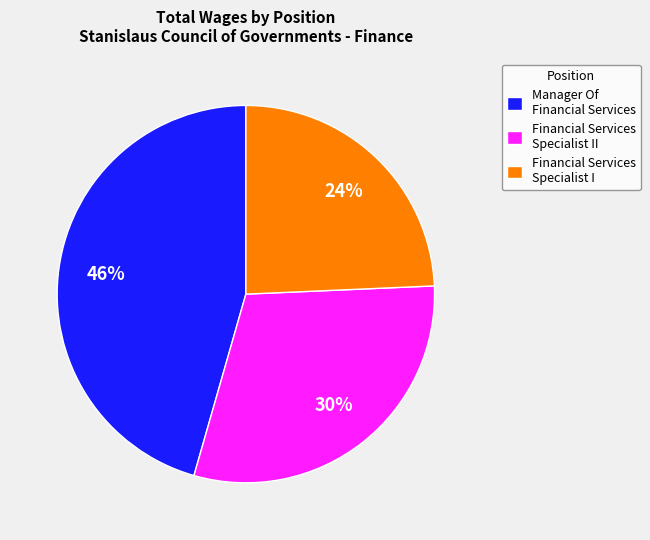

To the nearest percent, what is the average slice percentage?

33%